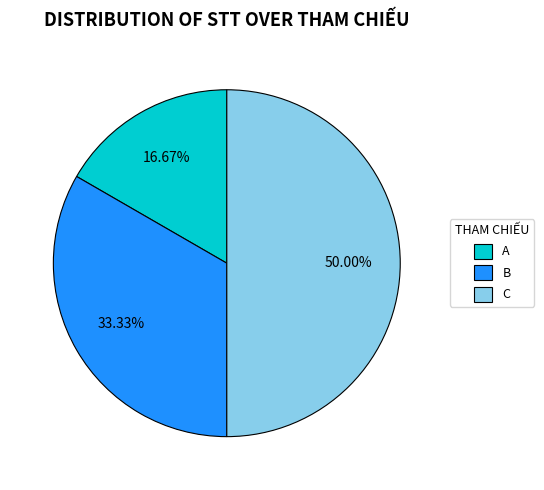

To the nearest percent, what is the average slice percentage?

33%